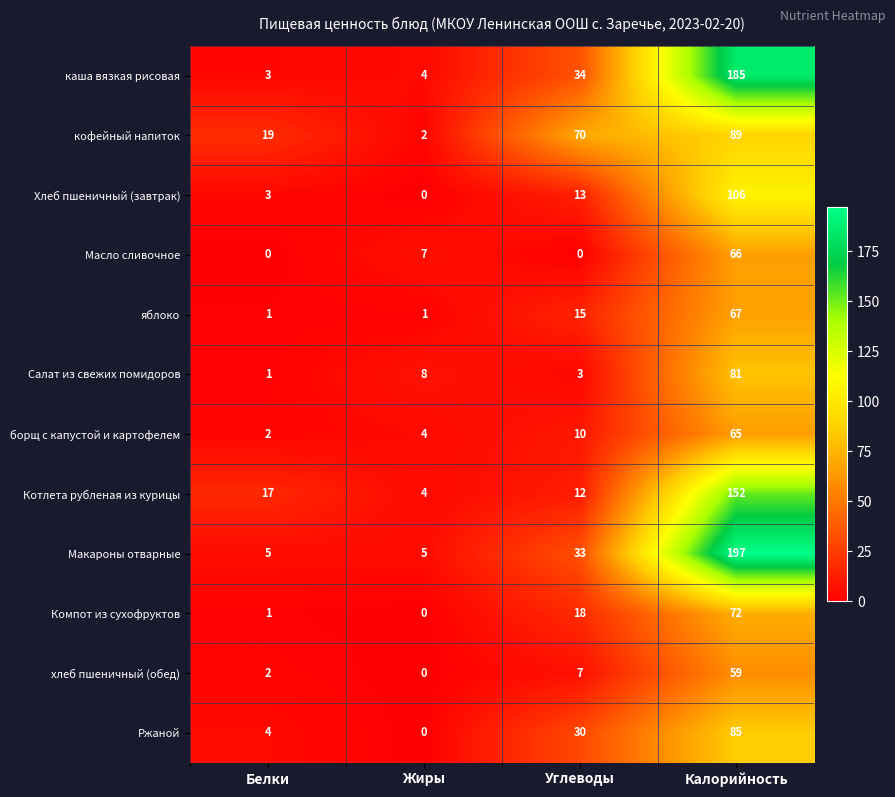

List the labels in order of Салат из свежих помидоров value, largest first.

Калорийность, Жиры, Углеводы, Белки